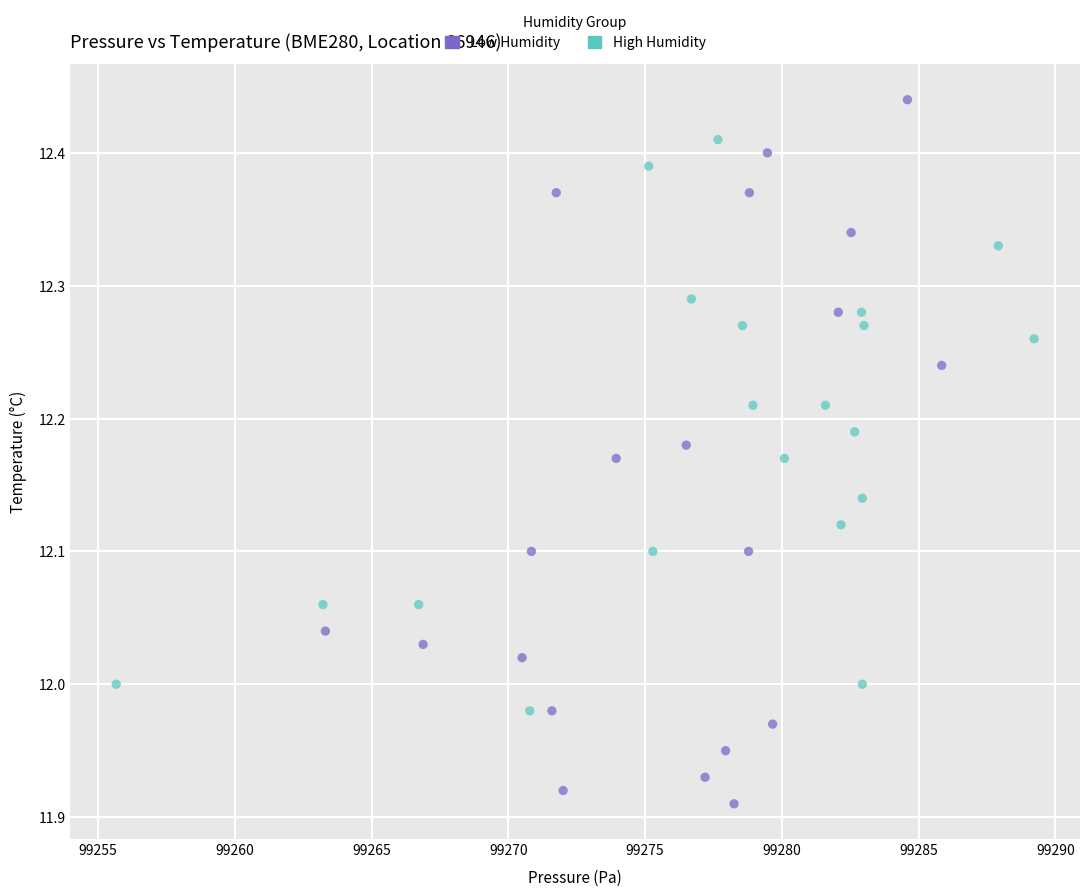

Which series has the largest Y range (max minus min)?

Low Humidity